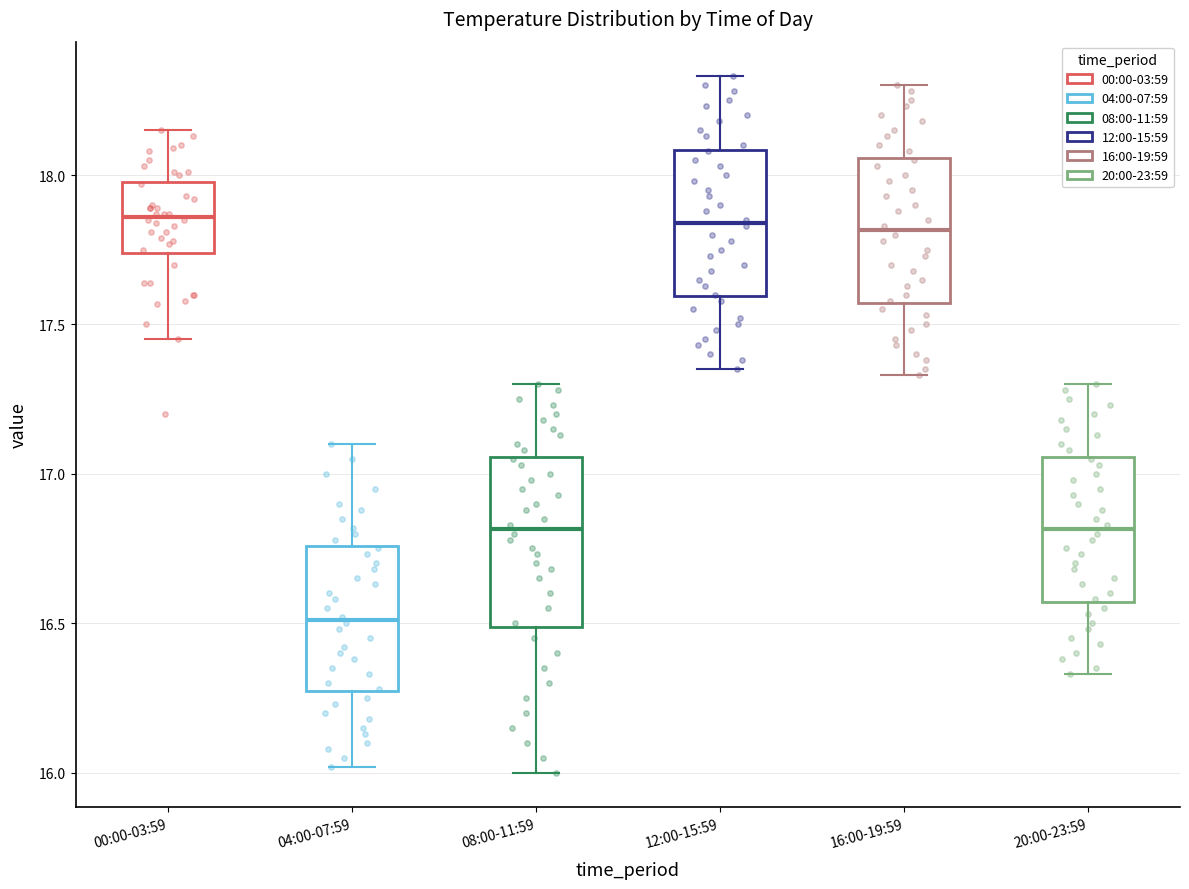

Which box's median line is the lowest?

04:00-07:59